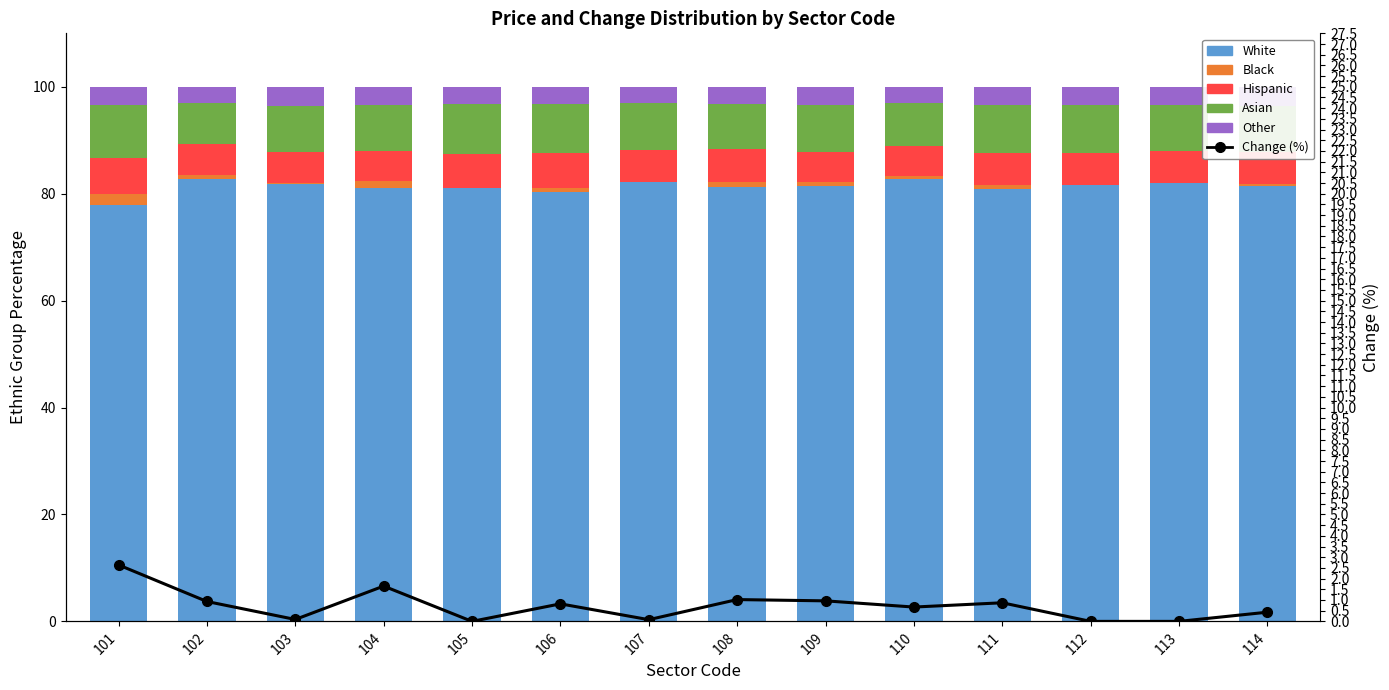

What is the difference between the highest and lowest values at 101?

75.9